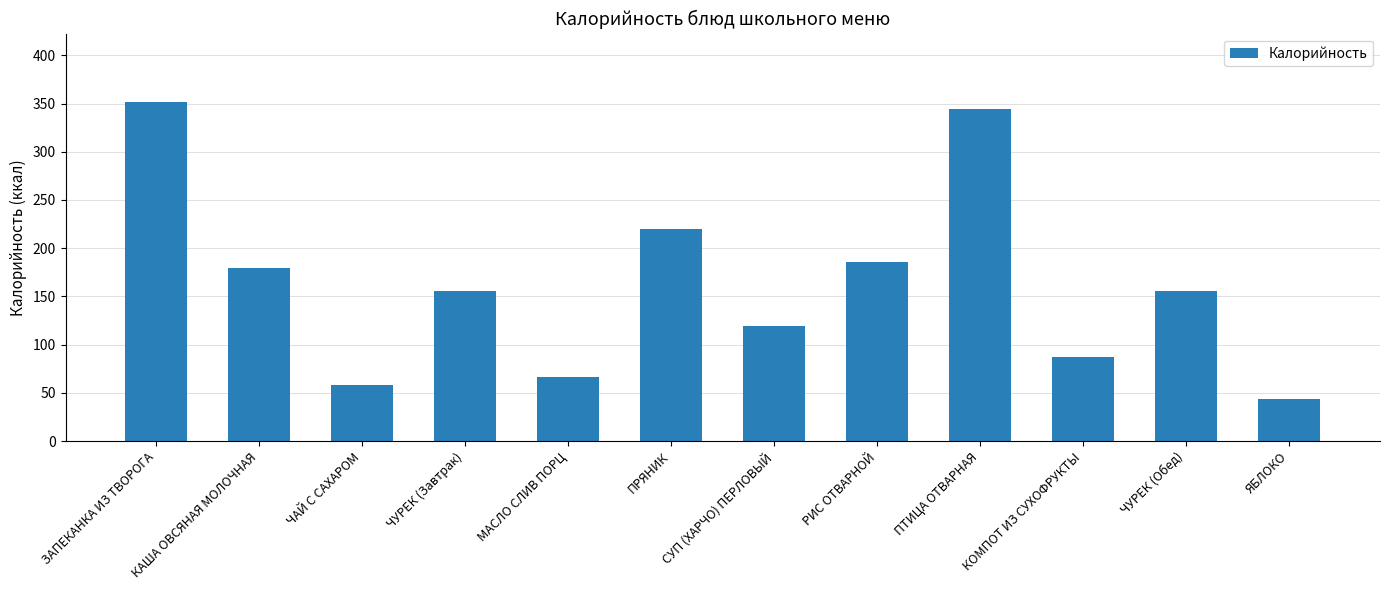

What is the difference between the values at СУП (ХАРЧО) ПЕРЛОВЫЙ and КОМПОТ ИЗ СУХОФРУКТЫ?

32.5